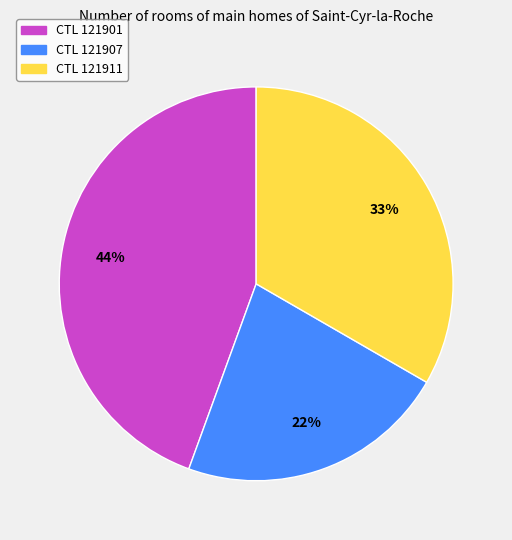

To the nearest percent, what is the difference between the largest and smallest slice percentages?

22%